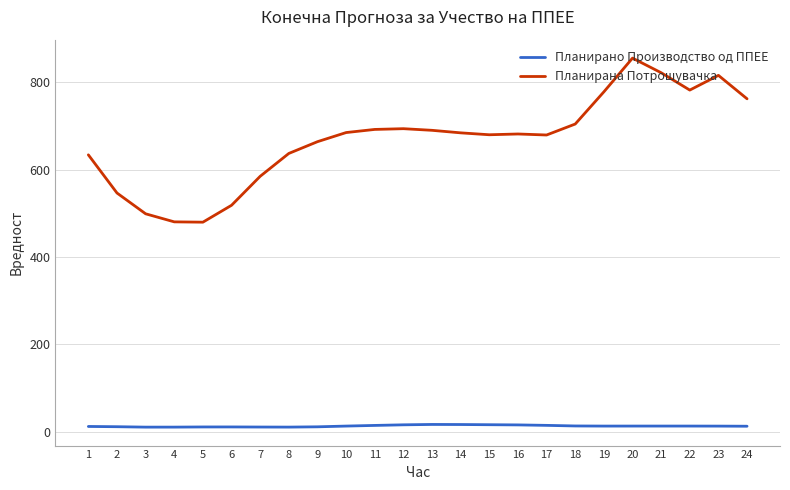

Which series changed the most between 1 and 3?

Планирана Потрошувачка